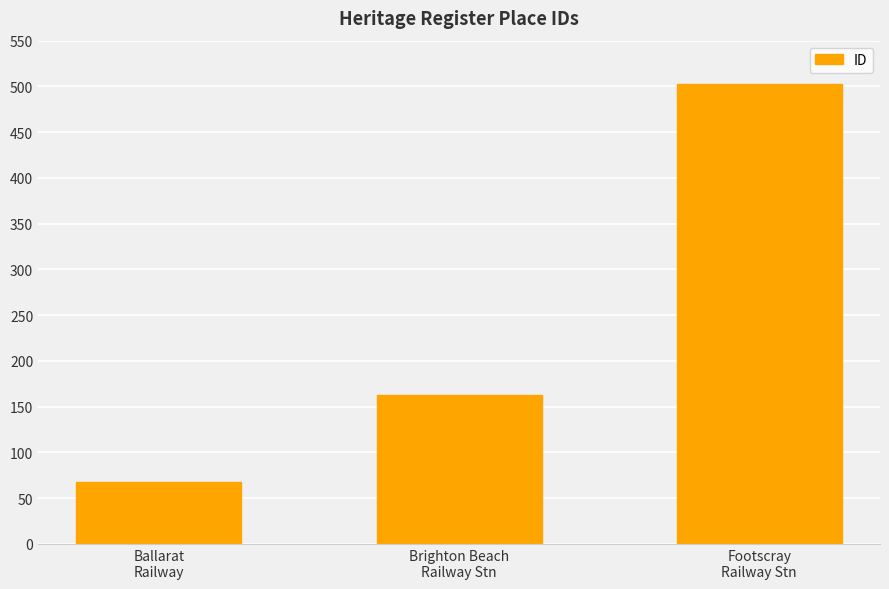

How many data points are less than 163?

1